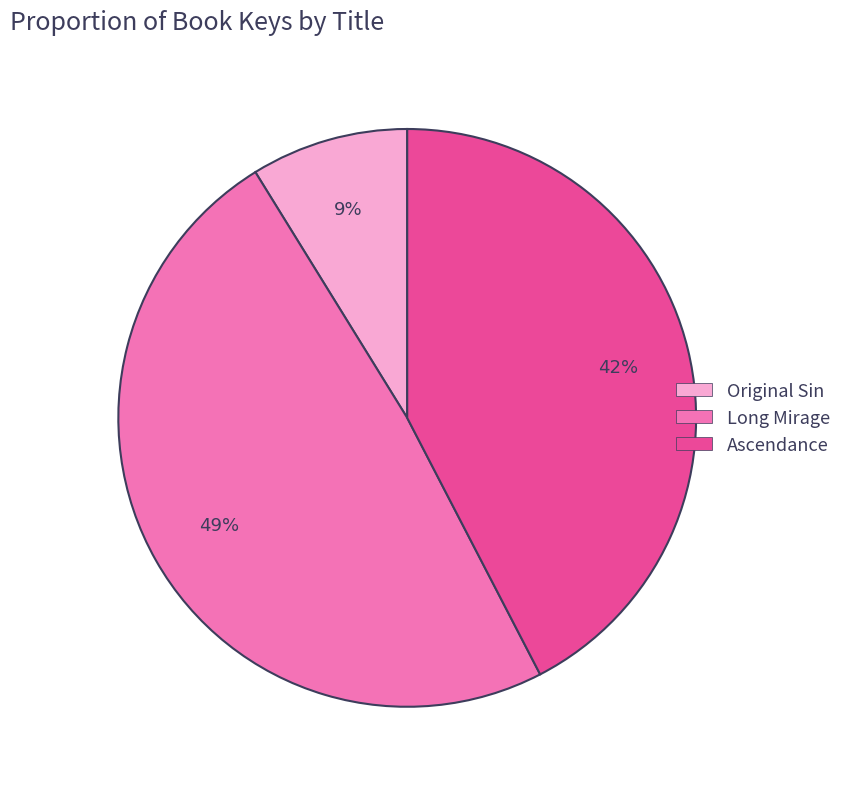

To the nearest percent, what percentage of the pie is Original Sin?

9%